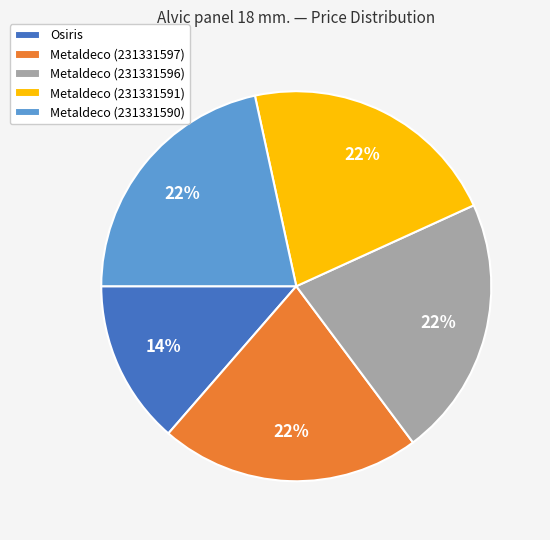

Combined, do Metaldeco (231331597) and Metaldeco (231331596) account for over 50%?

No